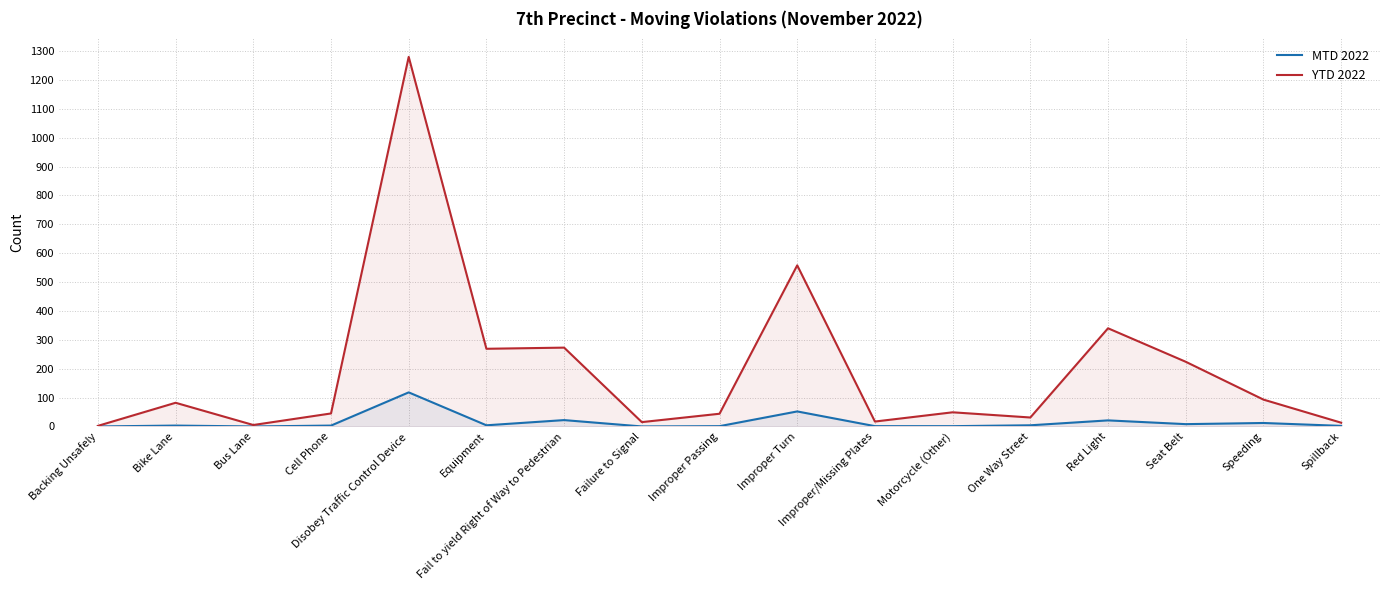

How many data points does each series have?

17